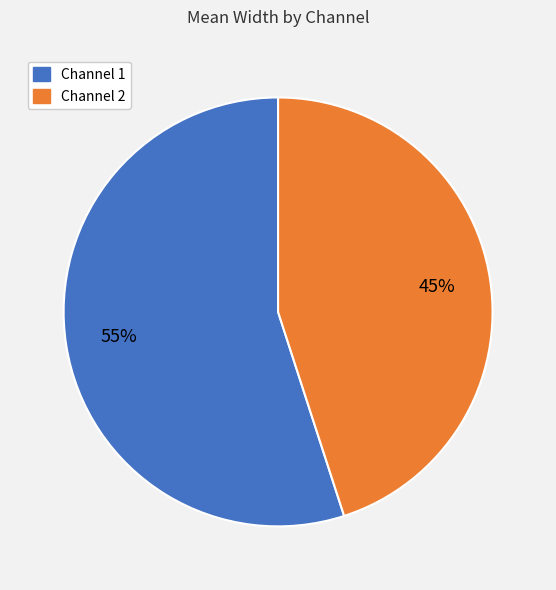

To the nearest percent, what is the difference between the largest and smallest slice percentages?

10%